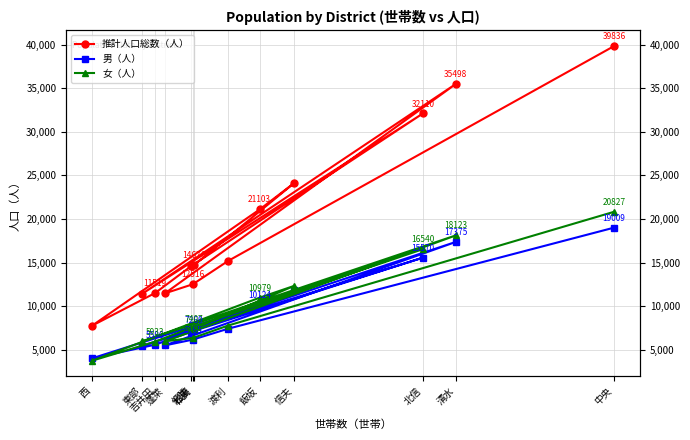

Read the 男（人） value at 蓬萊, to the nearest 50.

5500